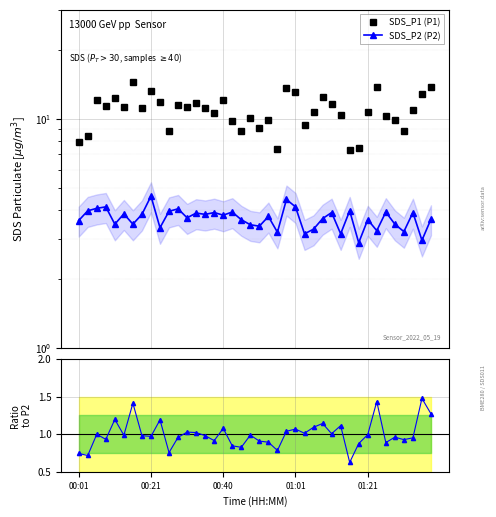

What is the spread (max minus min) of values at 31?

6.6